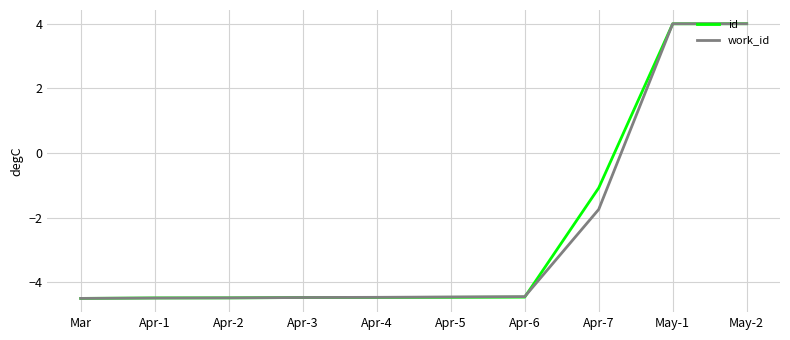

What position from the left is Apr-3?

4